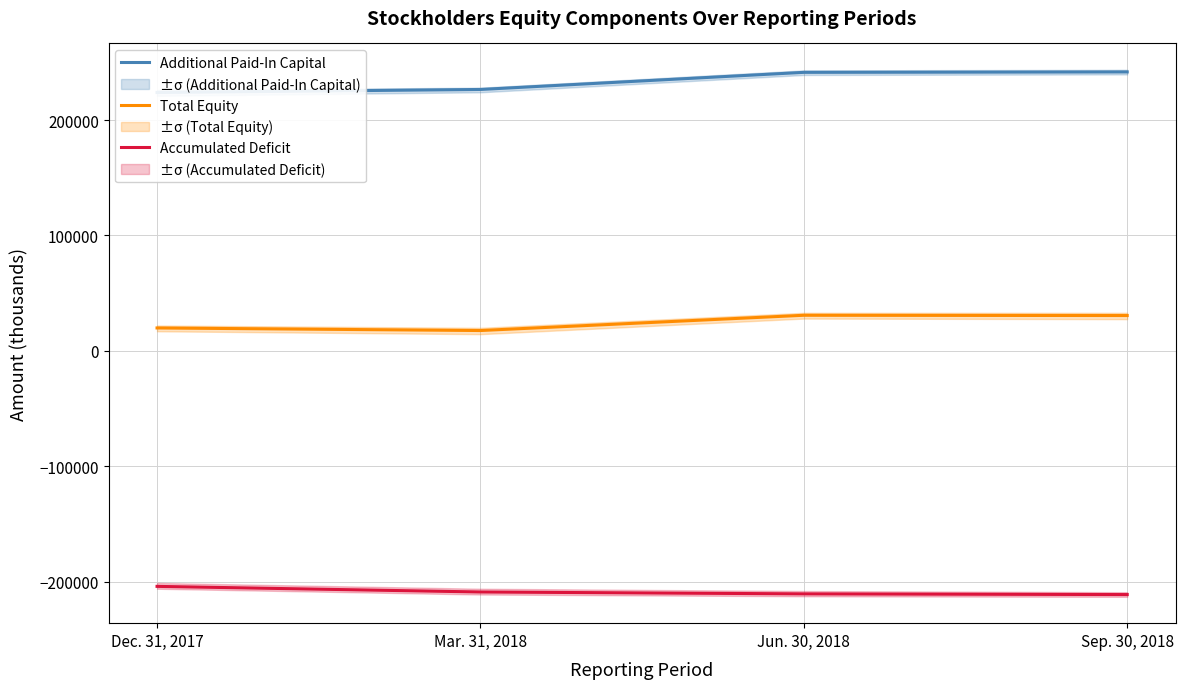

Reading left to right, list all the values displayed in this chart.

Additional Paid-In Capital: 223829	226462	241287	241654
Total Equity: 19880	17651	30870	30629
Accumulated Deficit: -203957	-208819	-210448	-211056